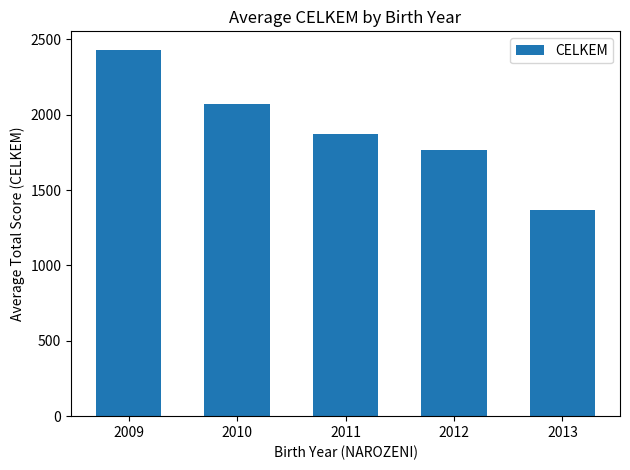

True or false: the data shows 2070.3 at 2010.

True